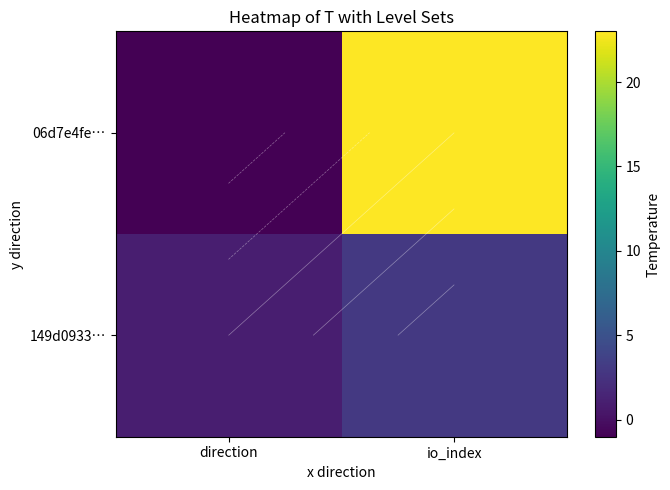

The 06d7e4fe… series shows -1 at direction. True or false?

True